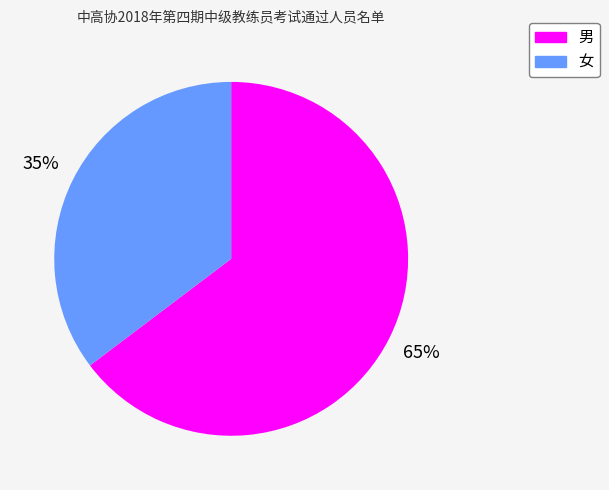

What is the largest slice in the pie chart?

男